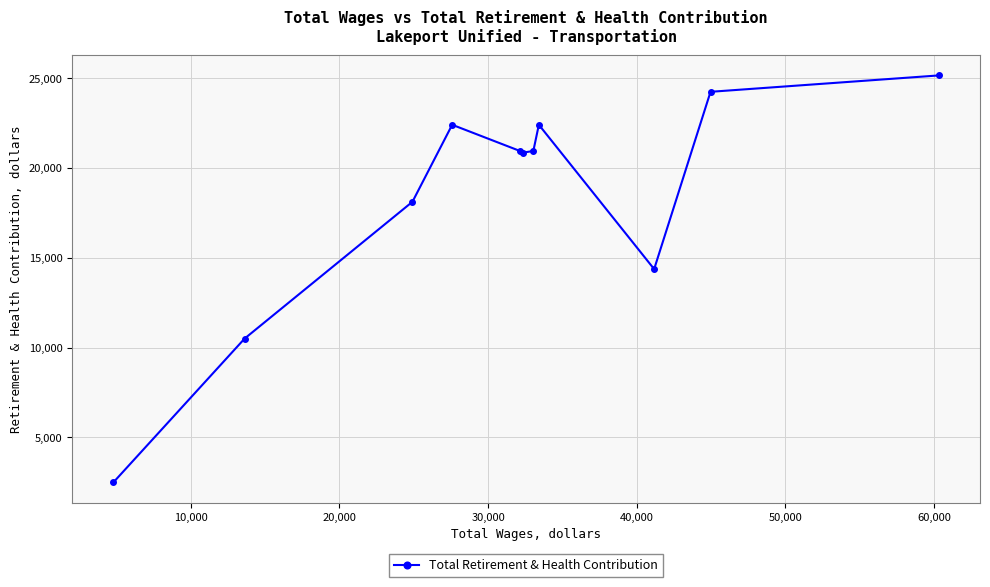

What is the smallest value displayed?

2495